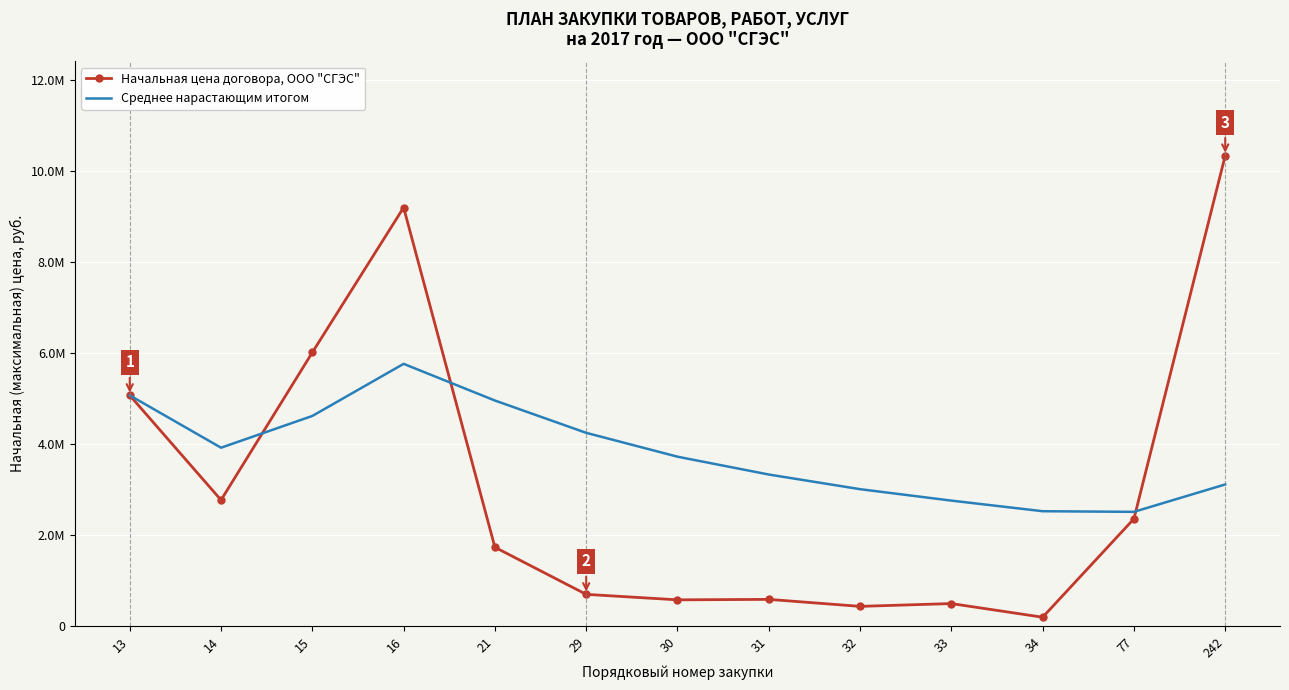

The value of Среднее нарастающим итогом at 15 is 4621666.7. True or false?

True